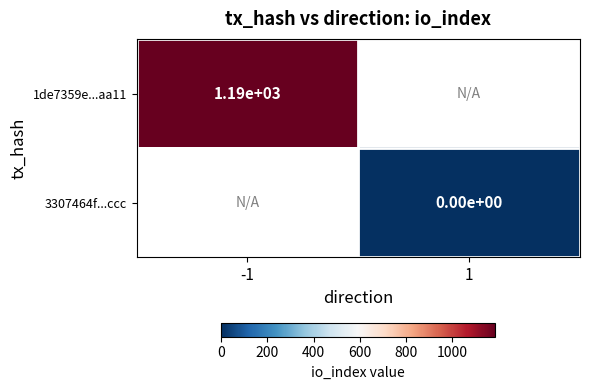

True or false: 1de7359e...aa11 has a value of 1190 at -1.

True